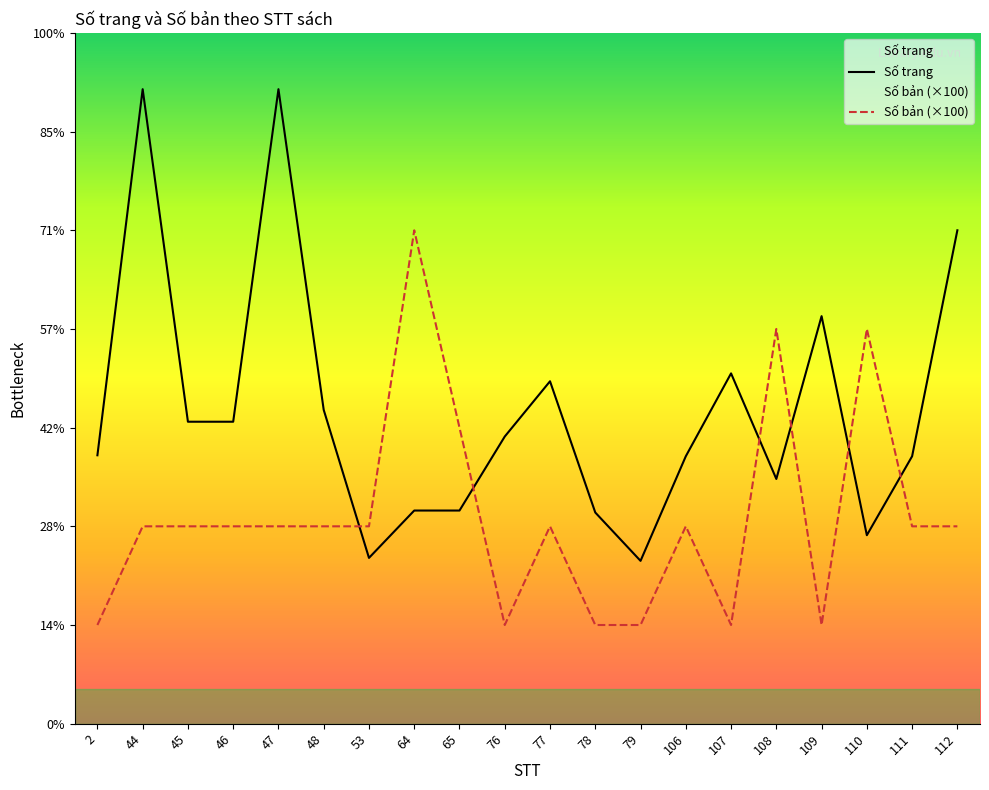

True or false: Số bản (×100) has a value of 400 at 108.

True